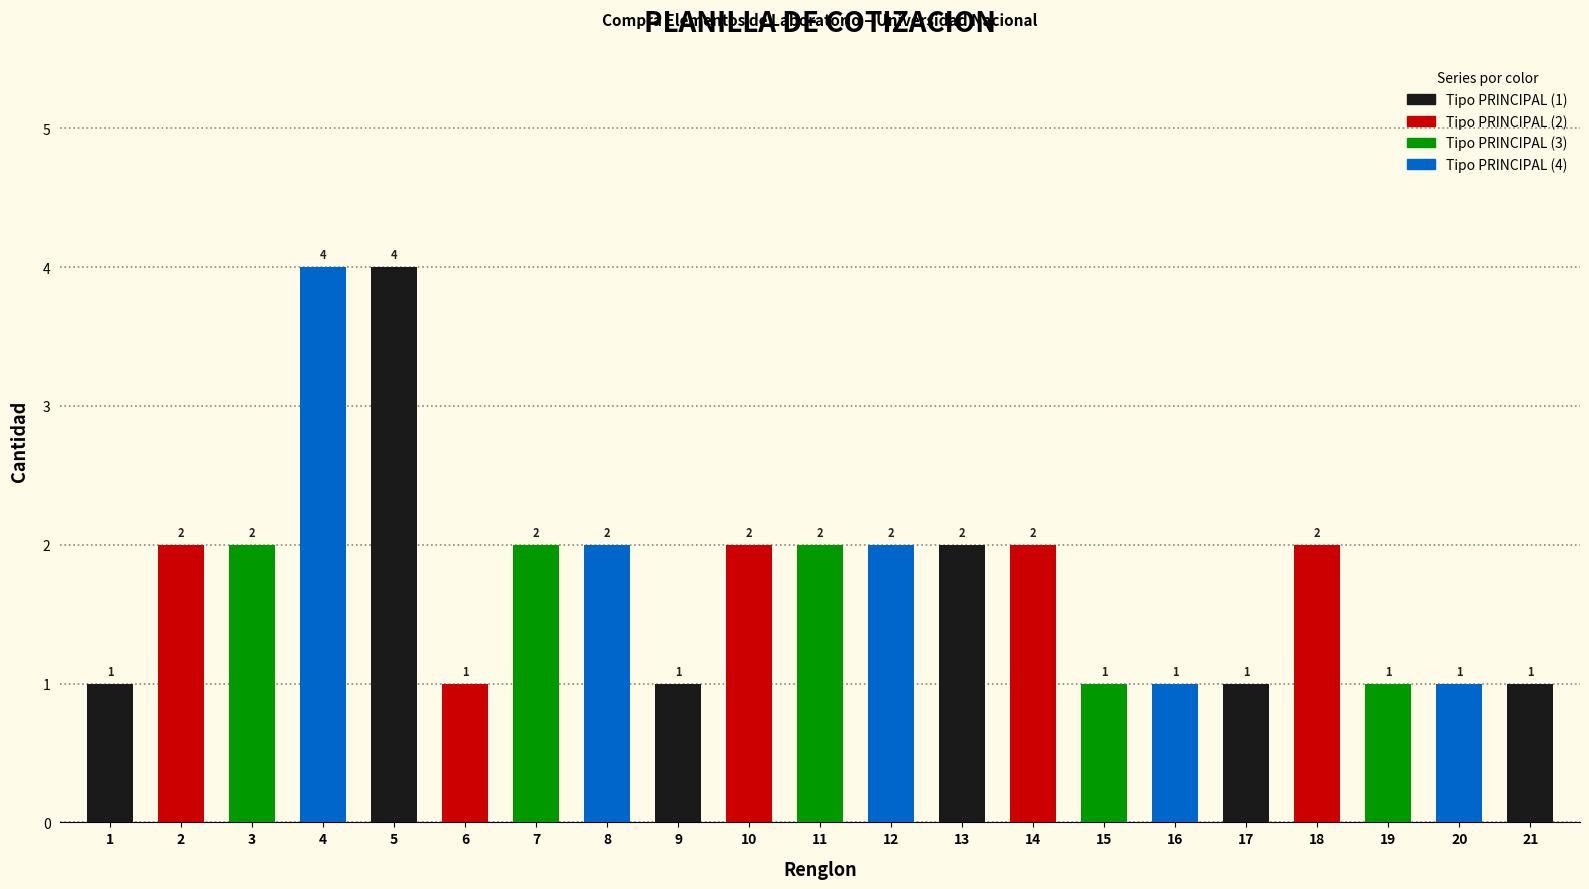

What is the difference between the maximum and minimum values?

3